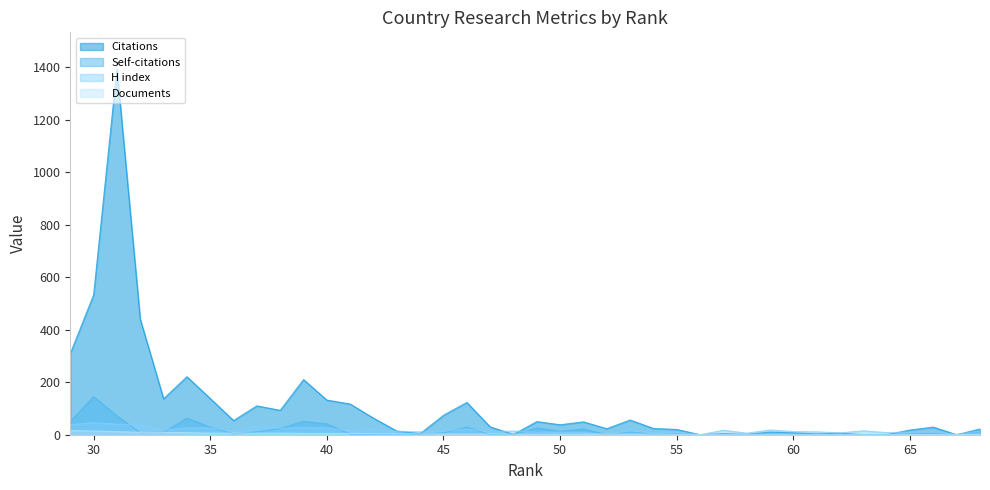

What is the value of the Self-citations point at the 1st from the left?

12